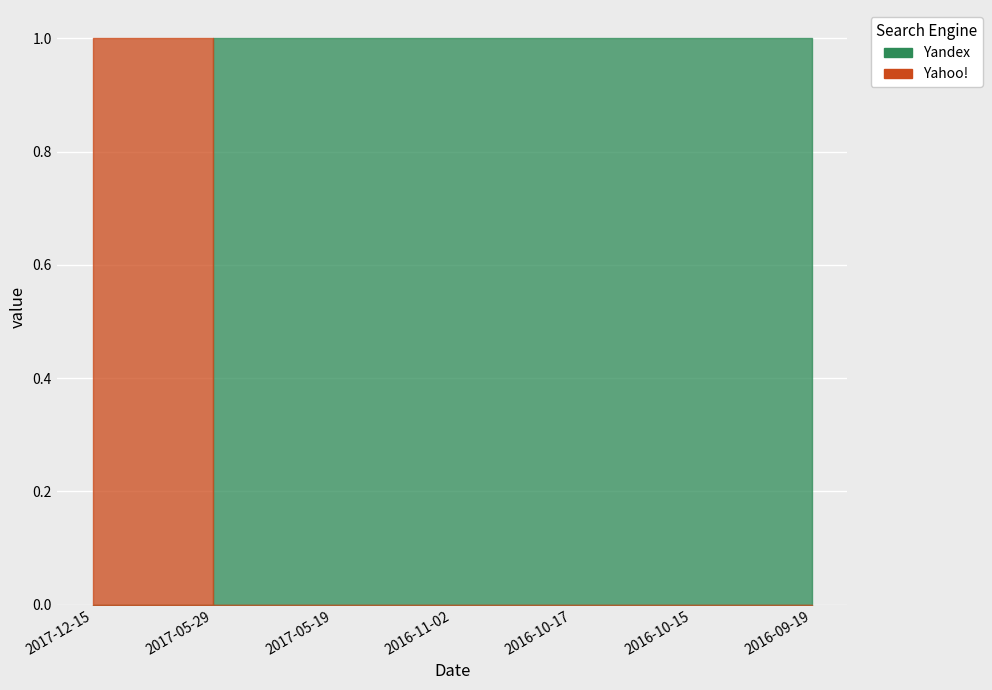

At which label does Yandex reach its peak?

2017-05-29